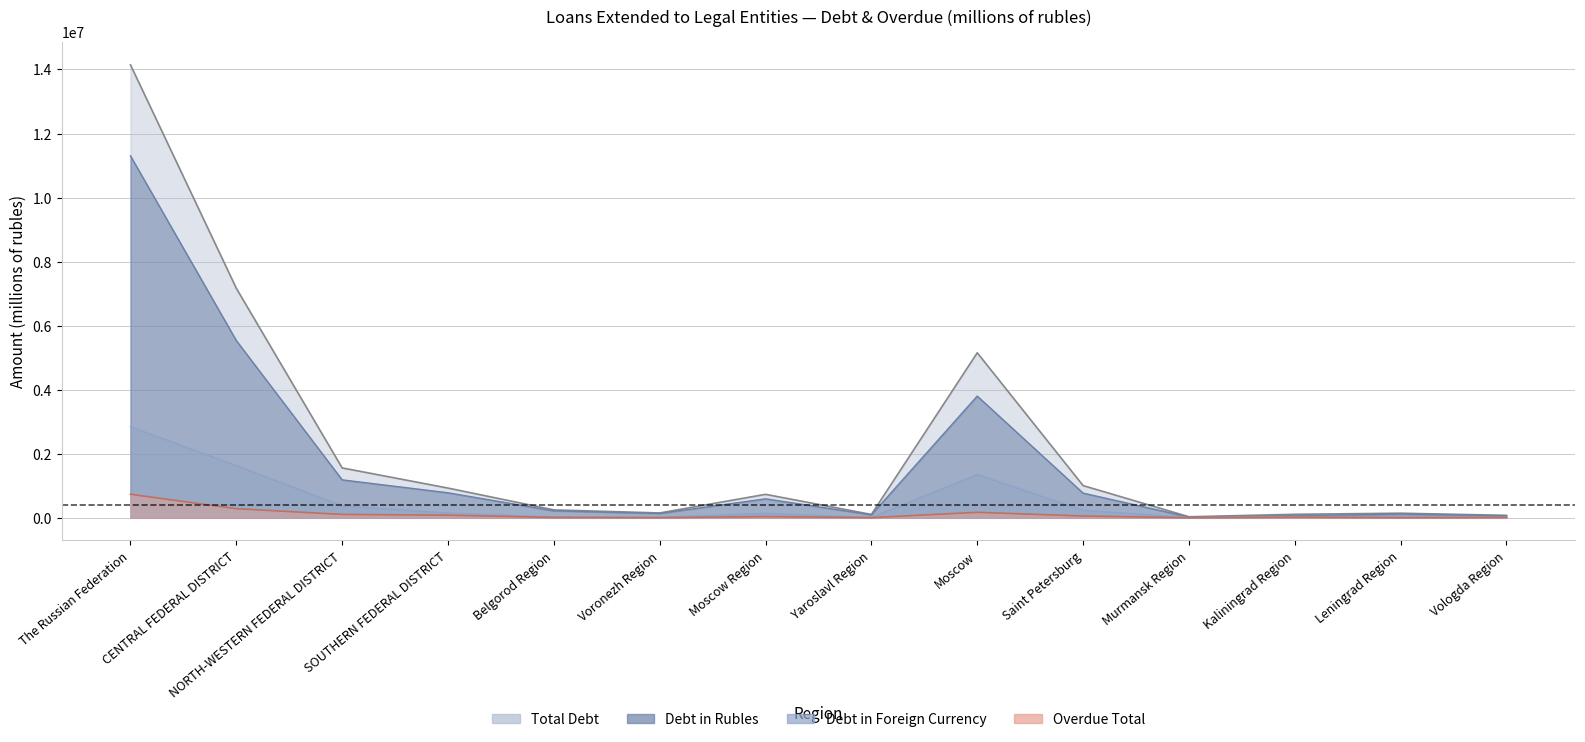

What is the difference between the highest and lowest values at Yaroslavl Region?

98981